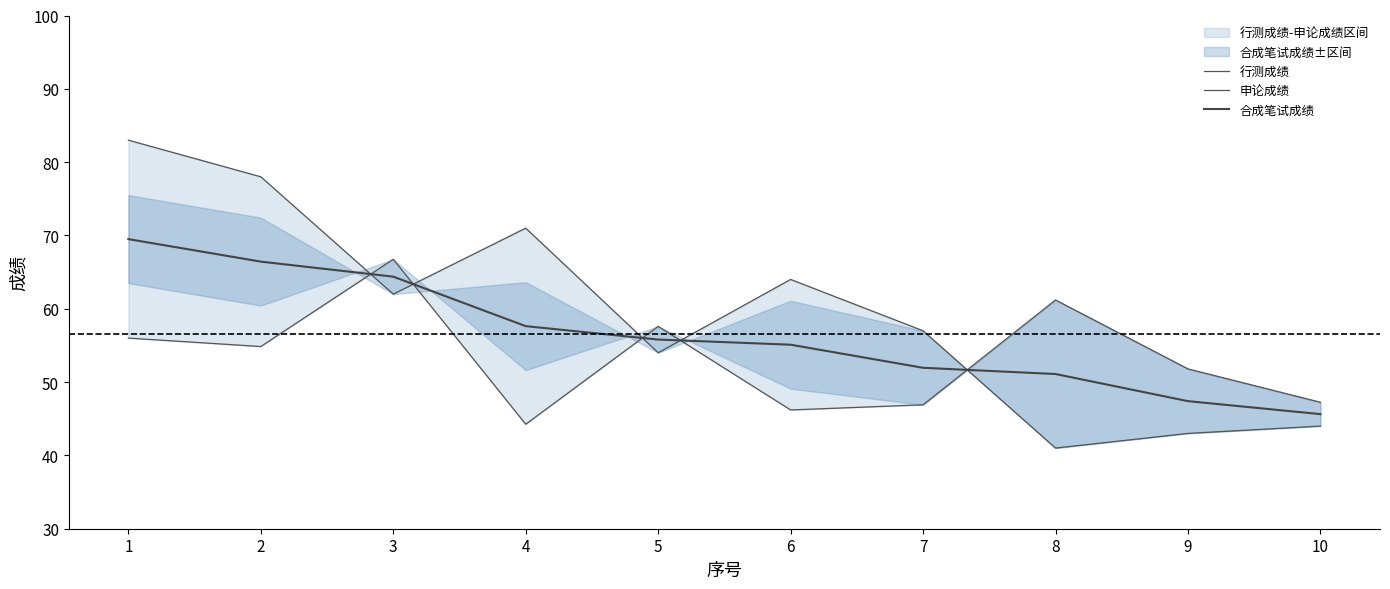

At which category does the chart reach its peak across all series?

1